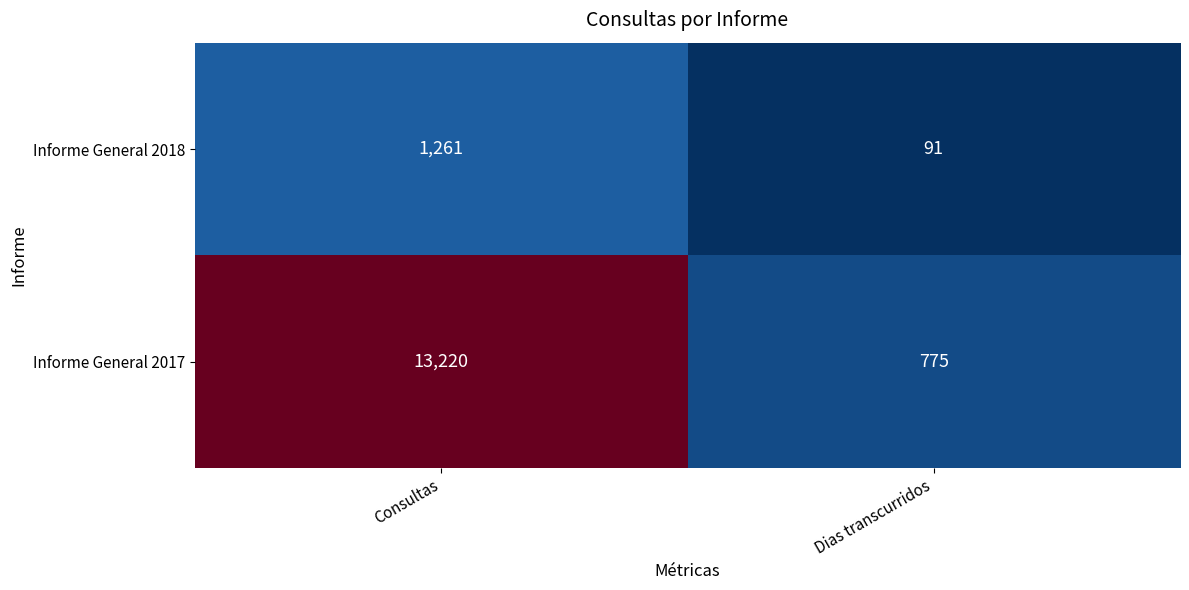

What is the difference between the maximum and minimum values in the Informe General 2017 series?

12445